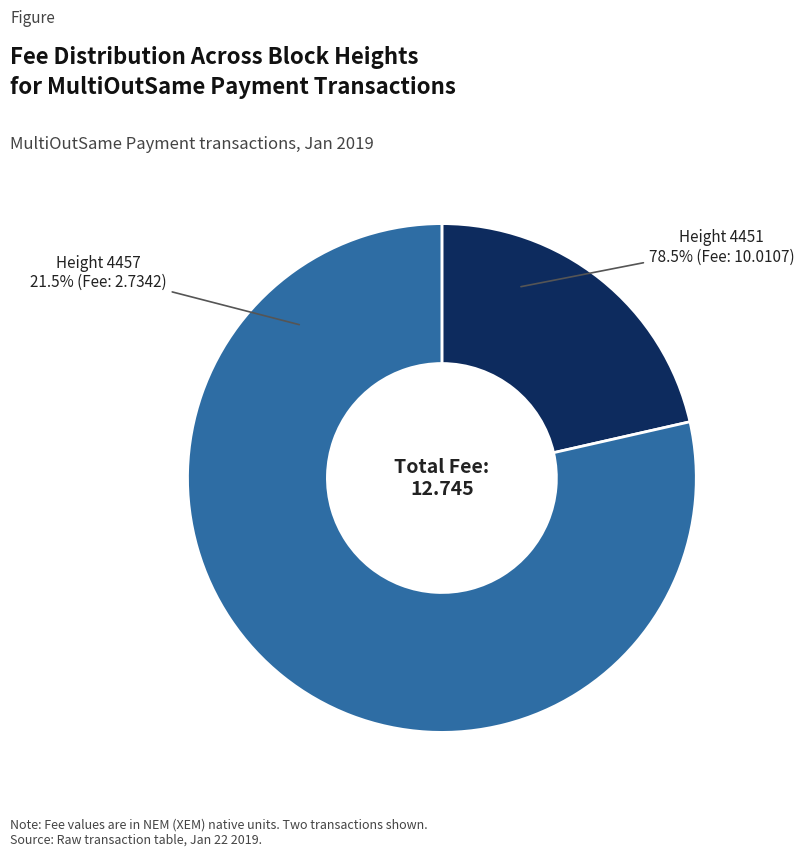

Is the sum of Height 4457 and Height 4451 greater than half?

Yes